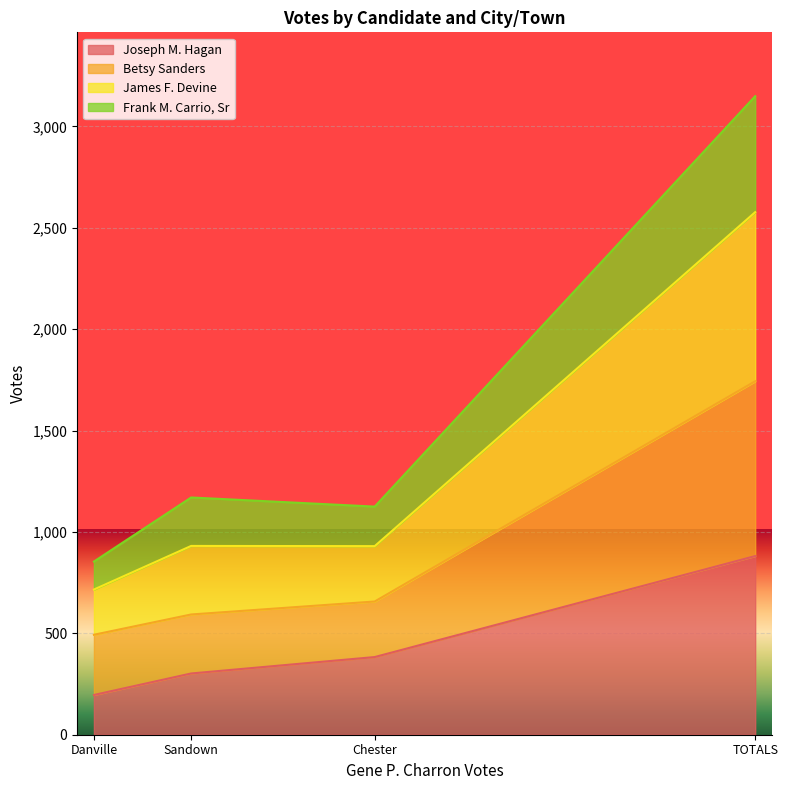

What is the total value across all series at Danville?

854